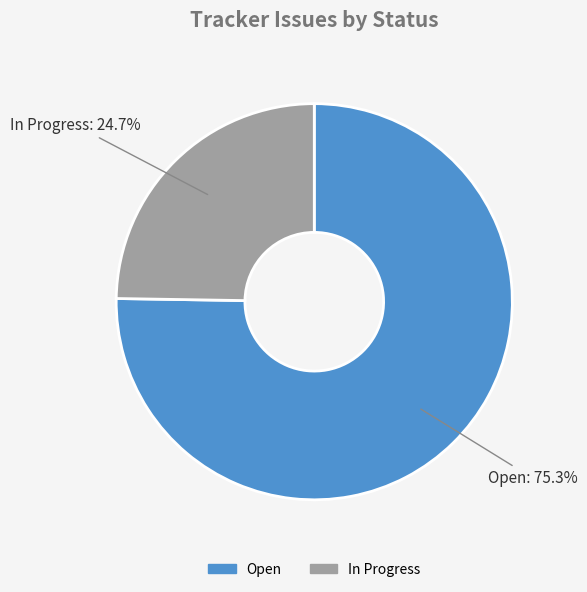

To the nearest percent, what is the difference between the In Progress and Open slice percentages?

51%